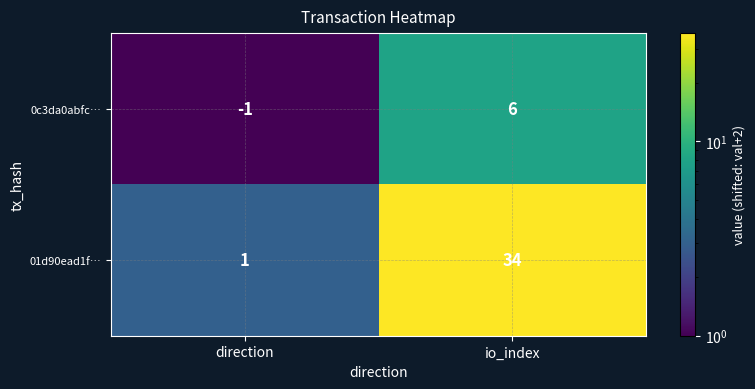

What is the spread (max minus min) of values at io_index?

28